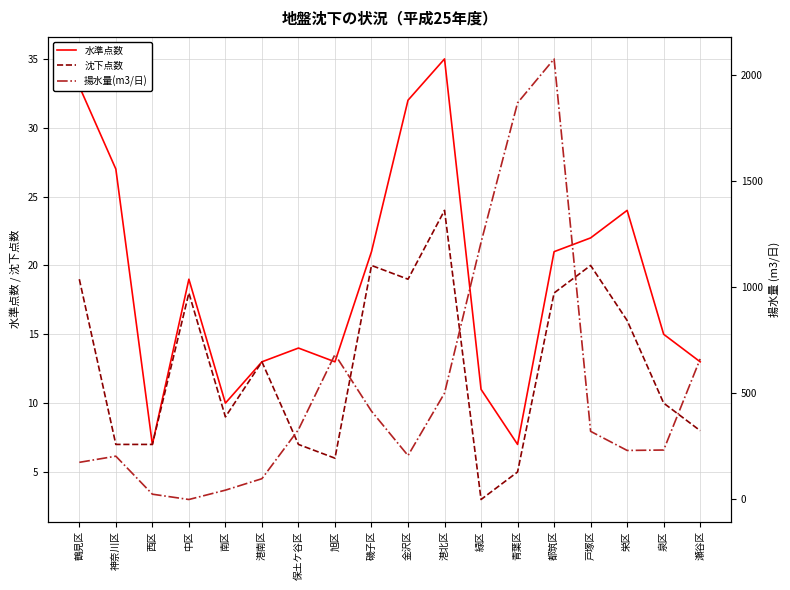

What position from the left is 栄区?

16